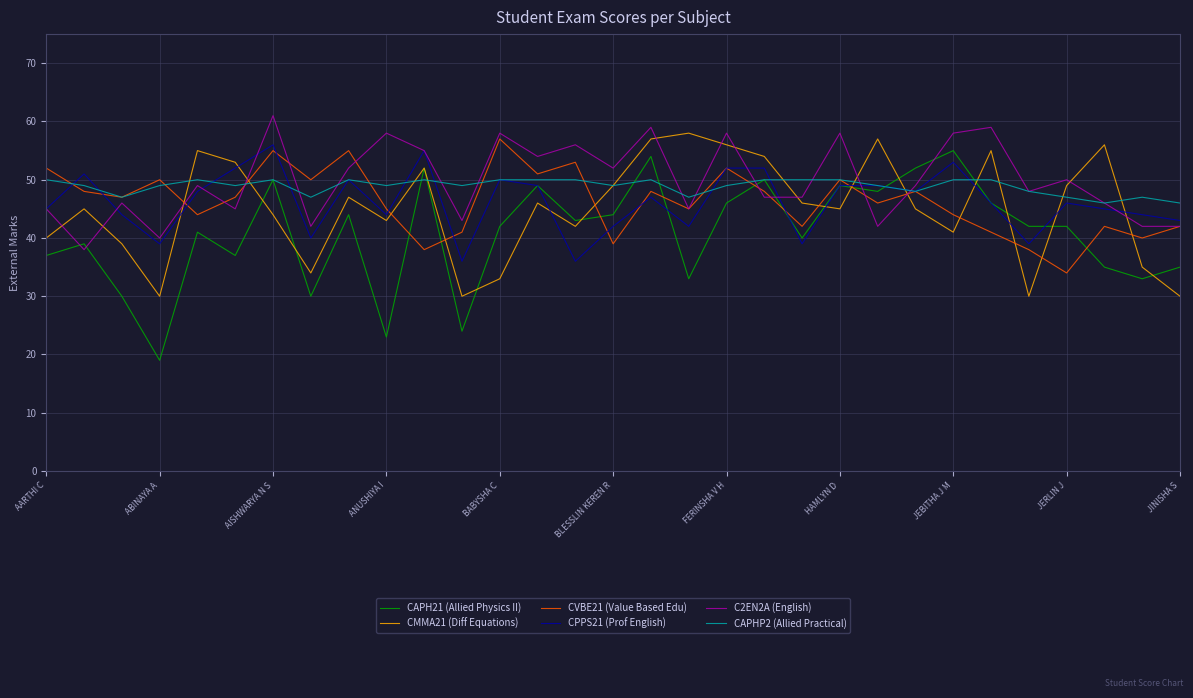

What is the maximum value for CMMA21 (Diff Equations)?

58